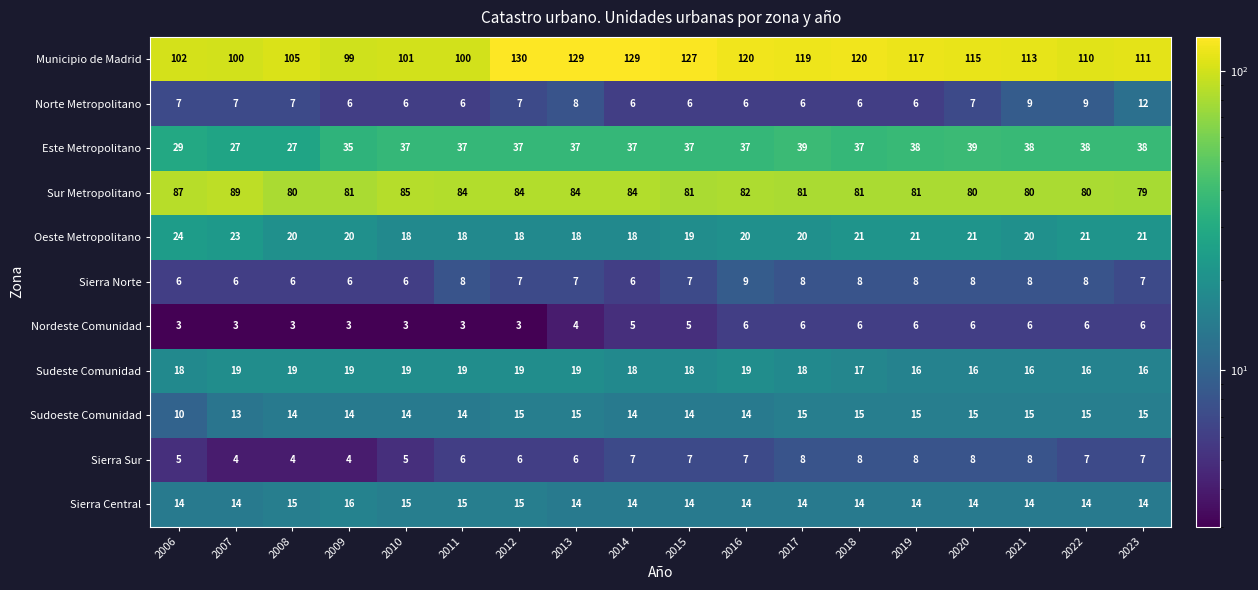

Where does the Sur Metropolitano series first go above 81?

2006